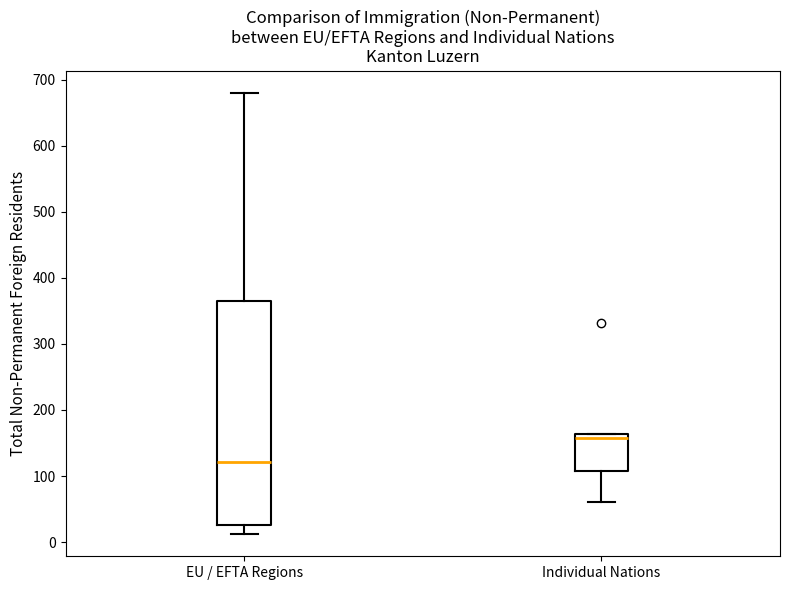

Which box's median line is the lowest?

EU / EFTA Regions